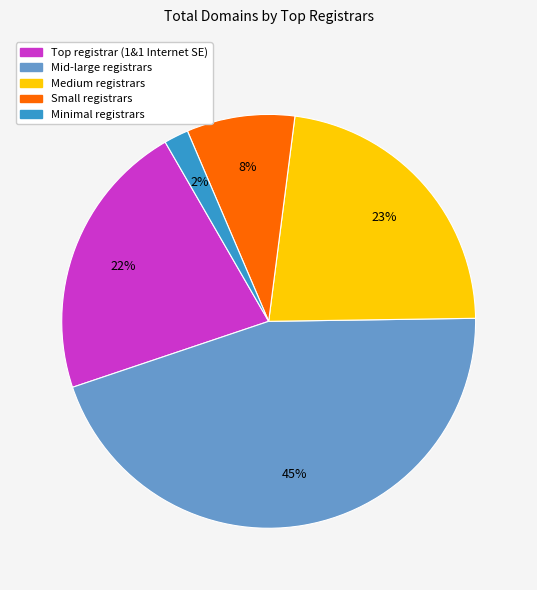

To the nearest percent, what is the difference between the largest and smallest slice percentages?

43%